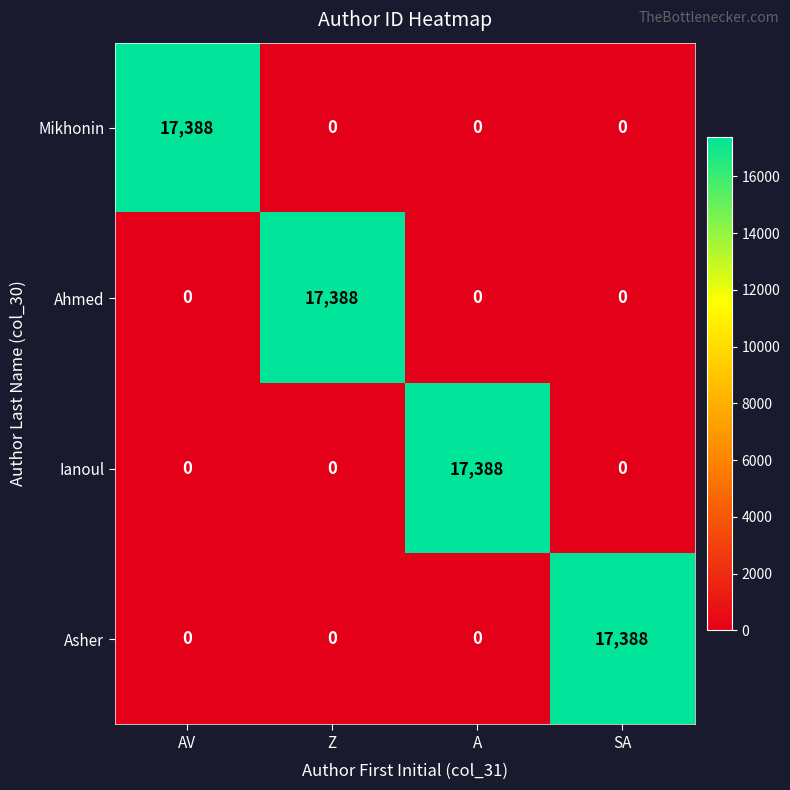

Count the number of categories in the chart.

4